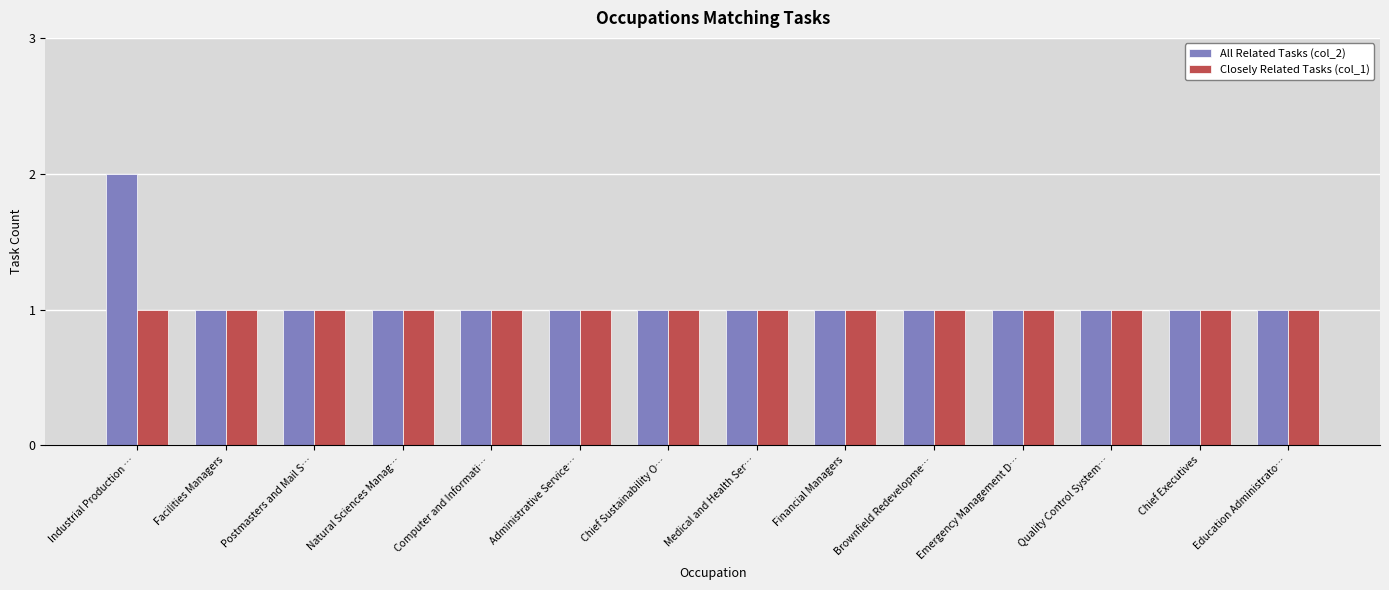

Is it true that All Related Tasks (col_2) equals 2 at Industrial Production …?

True